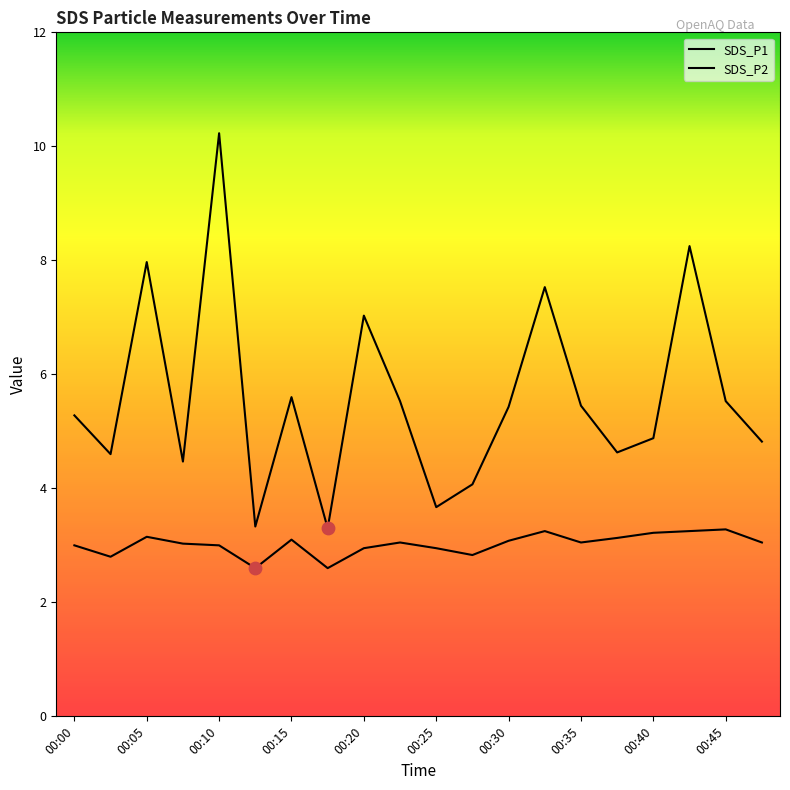

Which series has the largest total across all categories?

SDS_P1